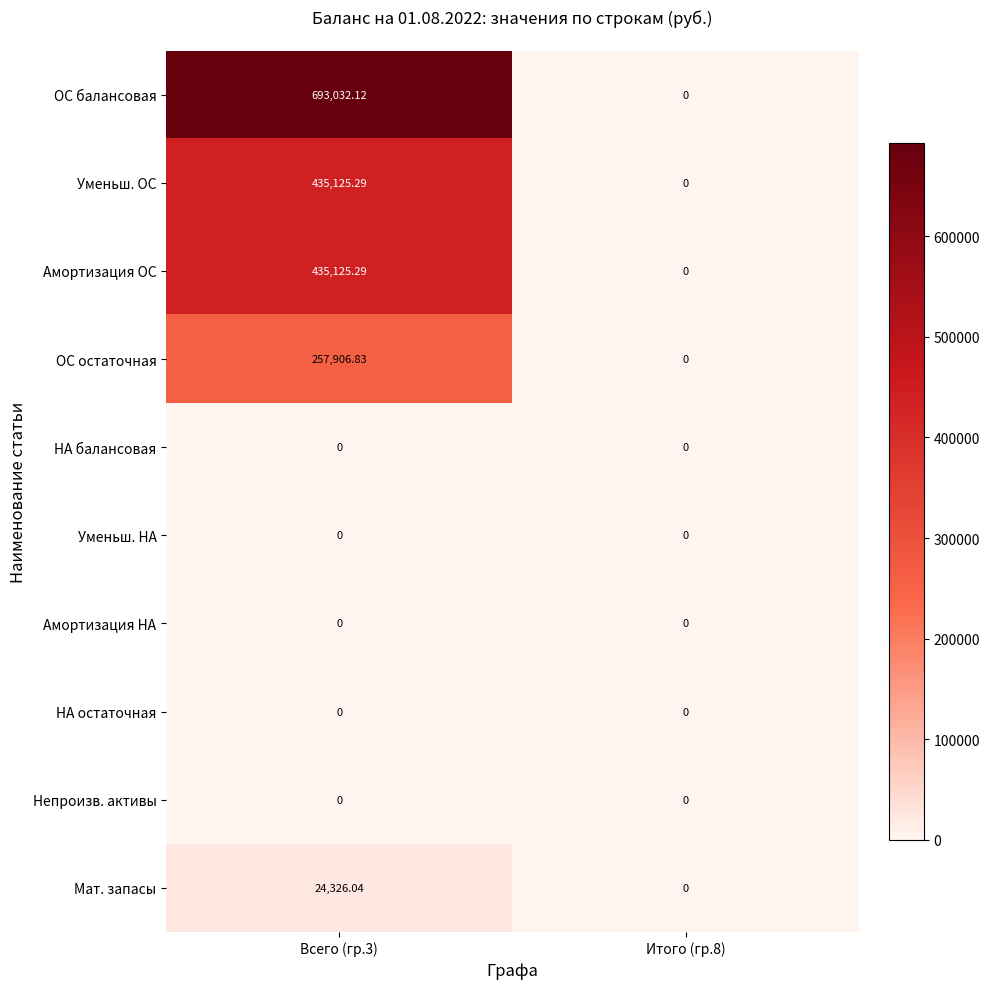

Which series has the largest total across all categories?

ОС балансовая